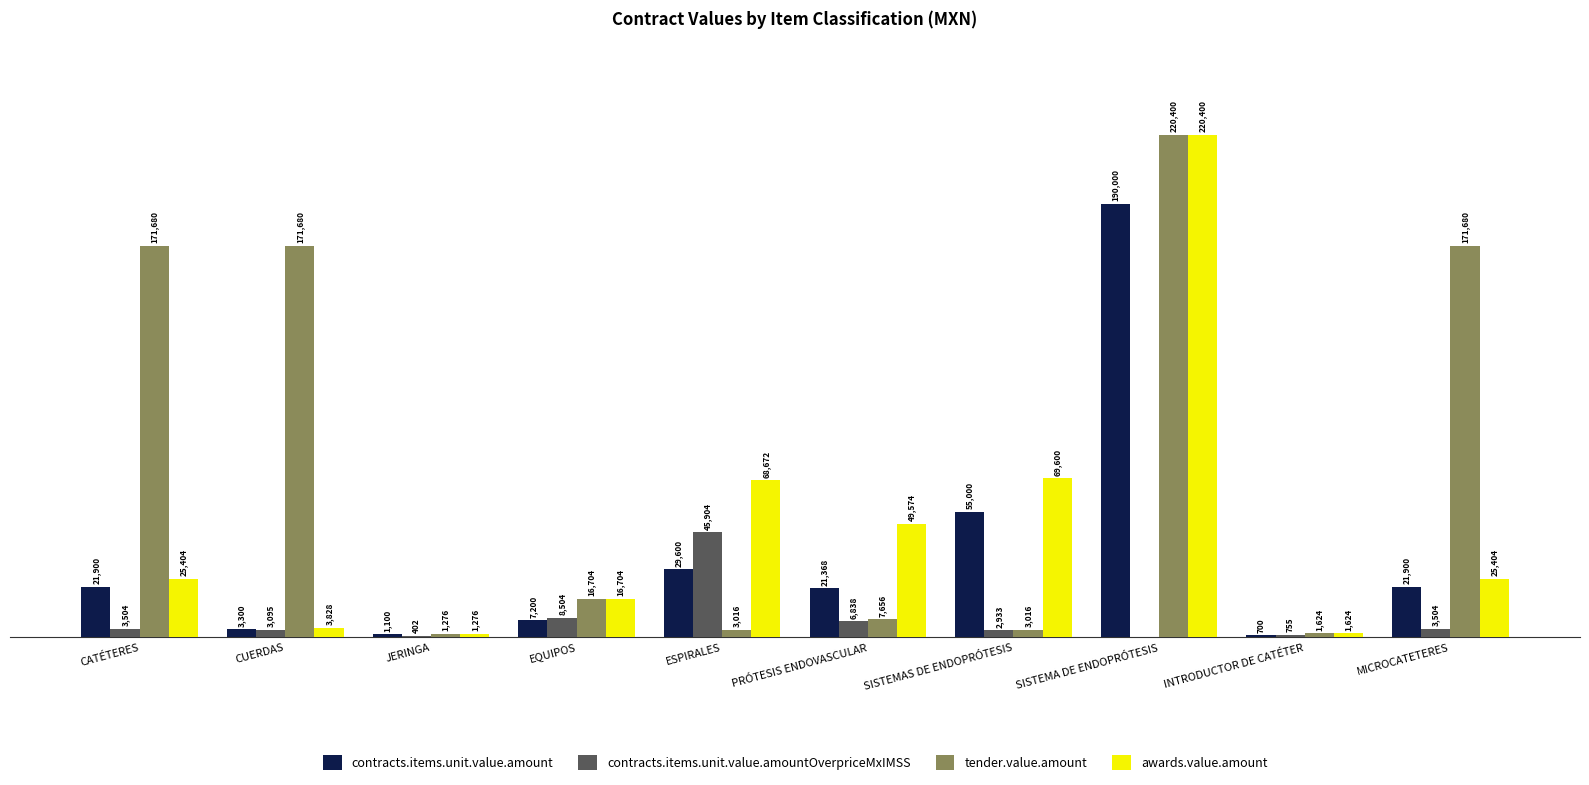

Which category has the highest value across all series?

SISTEMA DE ENDOPRÓTESIS